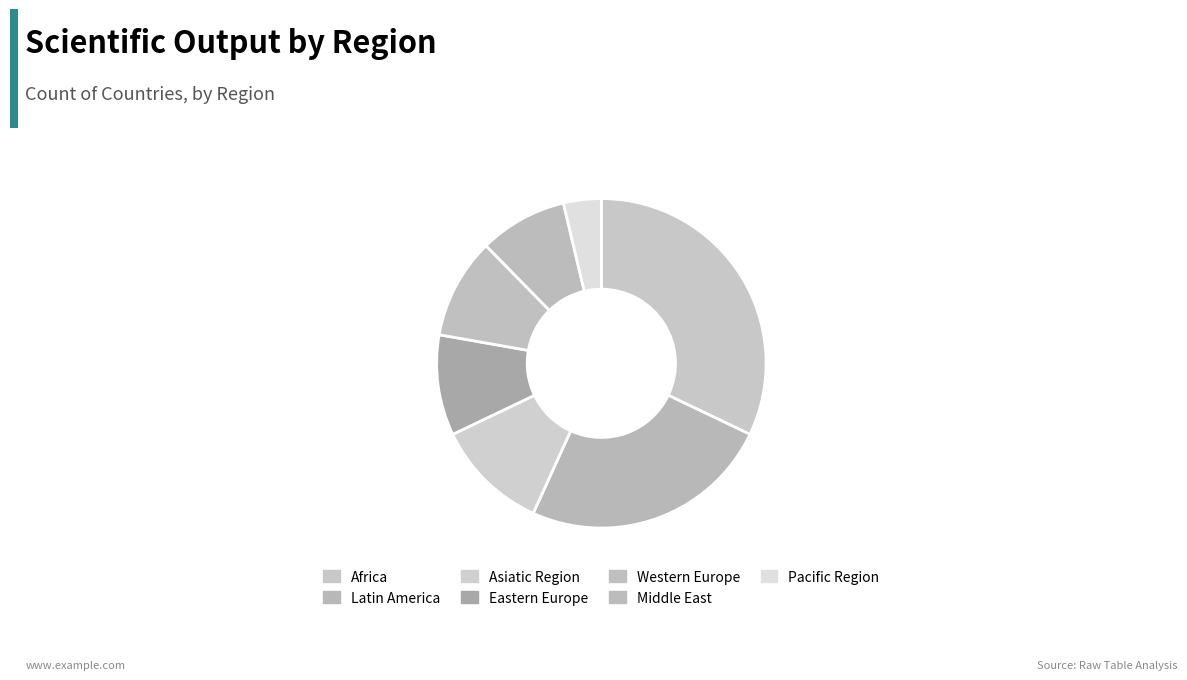

Count the number of slices in the pie.

7